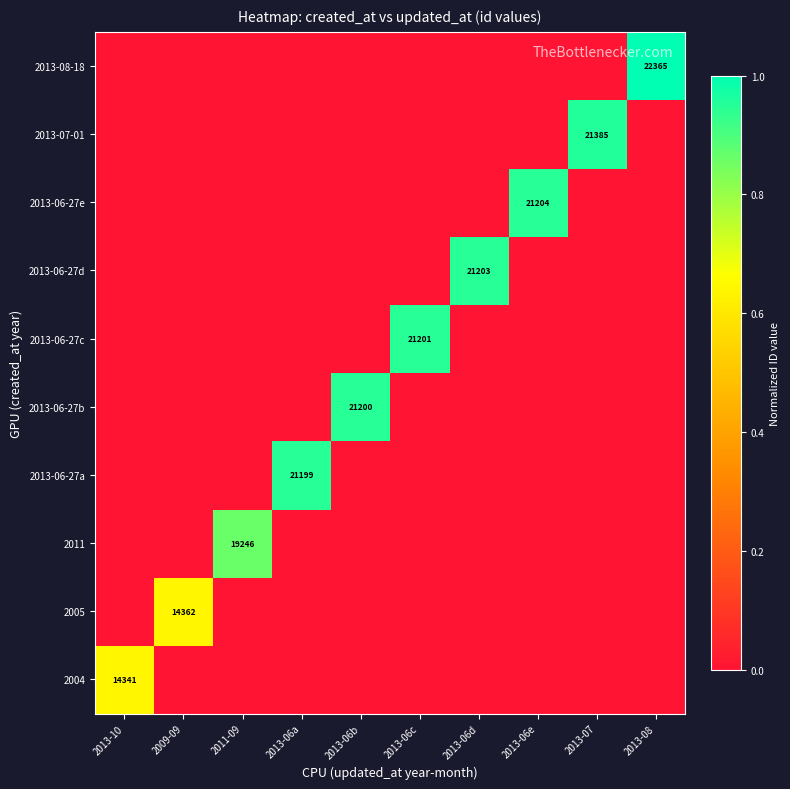

The value of 2013-06-27a at 2013-06e is 0.0. True or false?

True